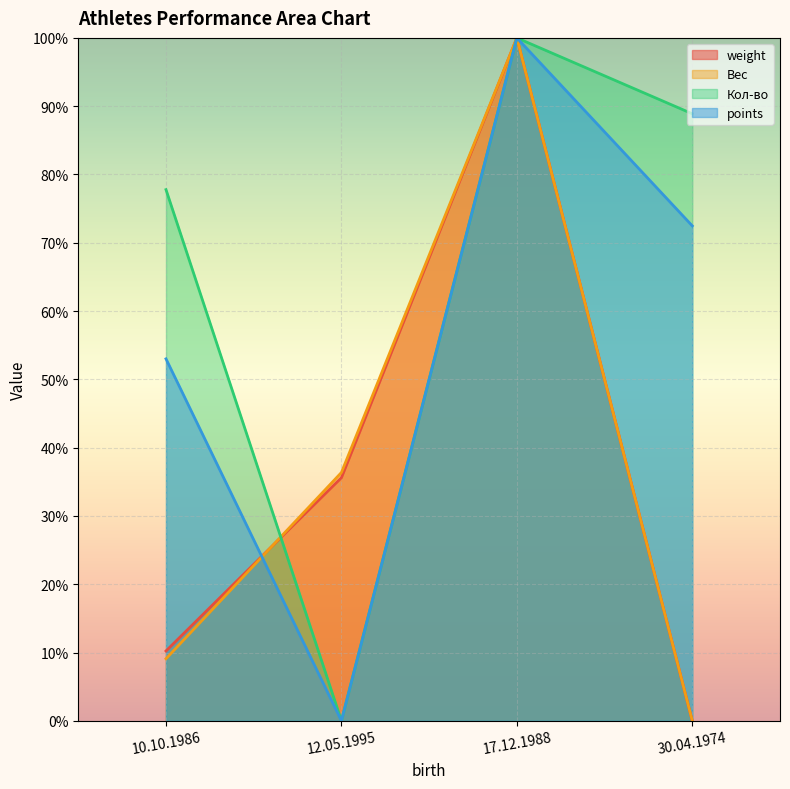

How many data points in Кол-во are less than 88?

2